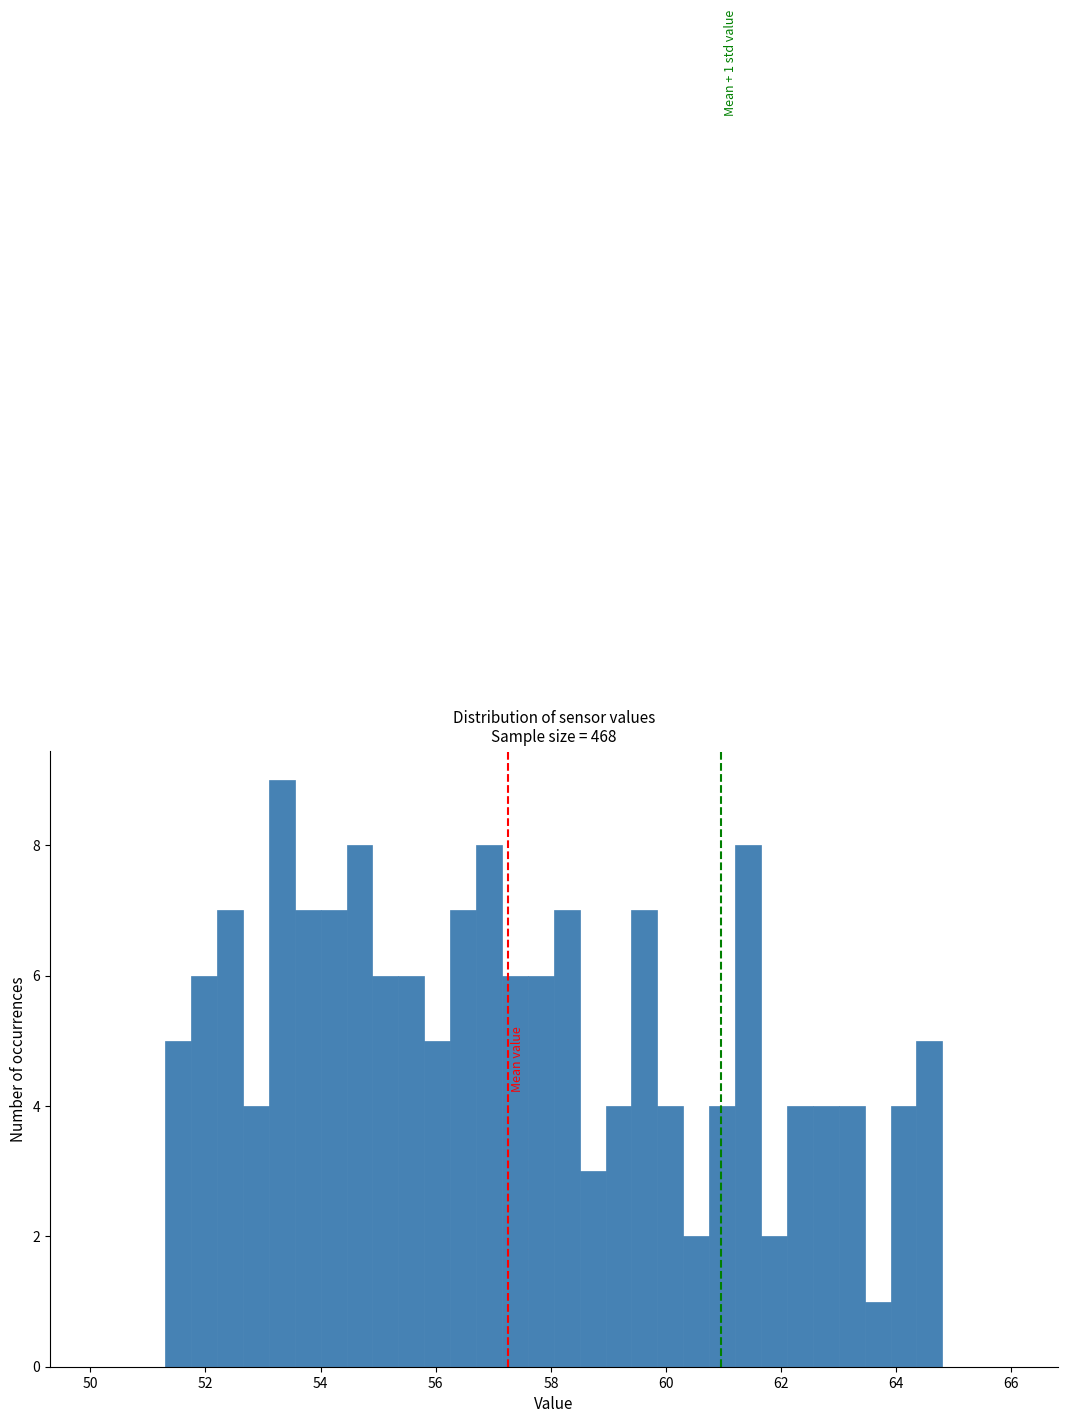

Read against the x-axis, roughly where is the centre of the tallest bar?

53.4